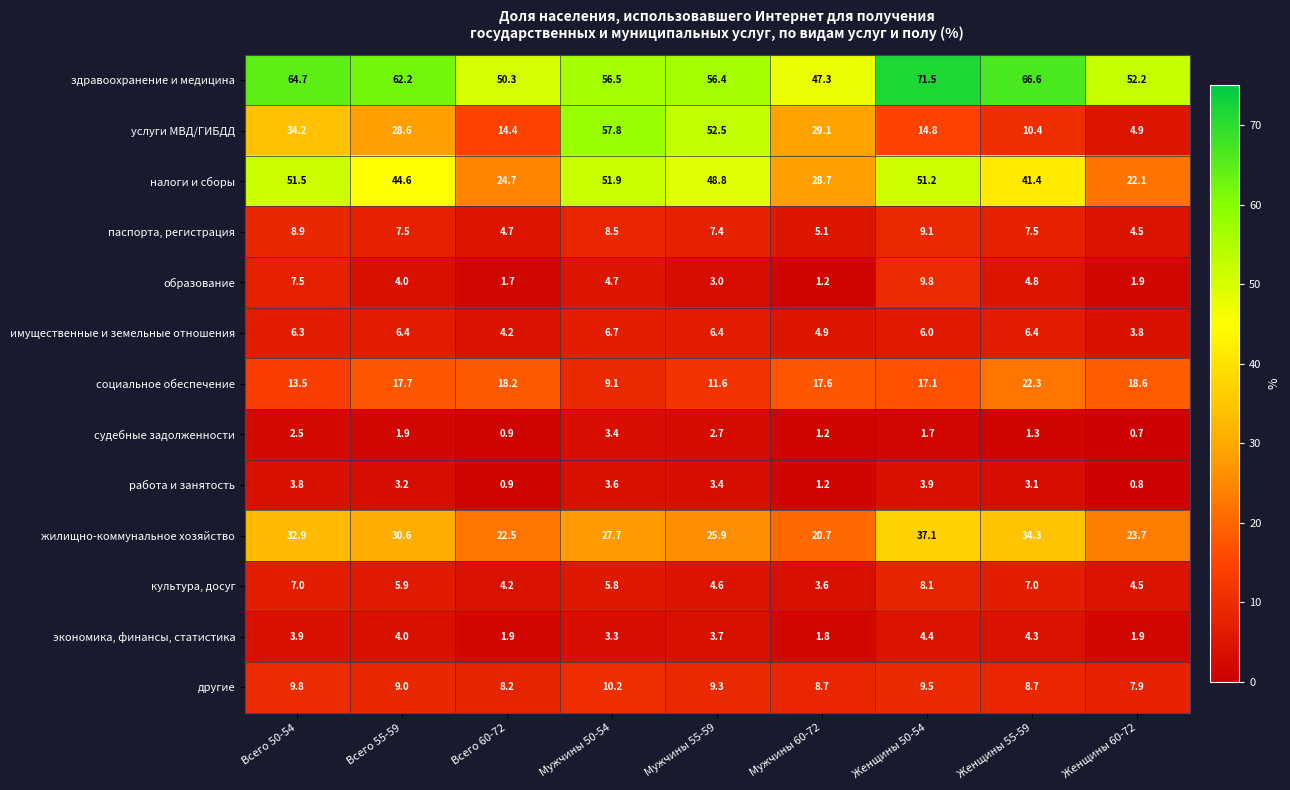

Where does the другие series first go above 9?

Всего 50-54